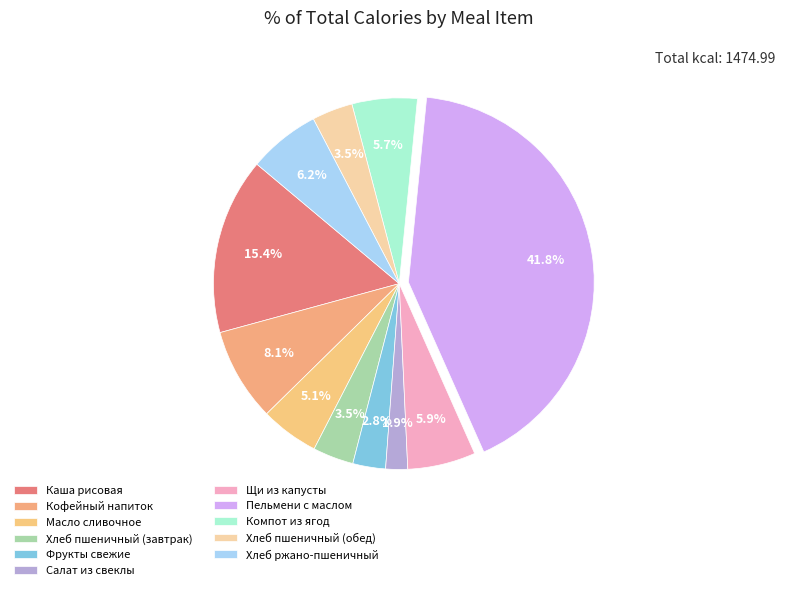

Rank the categories by value from lowest to highest.

Салат из свеклы, Фрукты свежие по сезонности, Хлеб из муки пшеничной (завтрак), Хлеб из муки пшеничной (обед), Масло сливочное, Компот из зам. ягод, Щи из свежей капусты, Хлеб ржано-пшеничный, Кофейный напиток злаковый на молоке, Каша рисовая, Пельмени с маслом сливочным